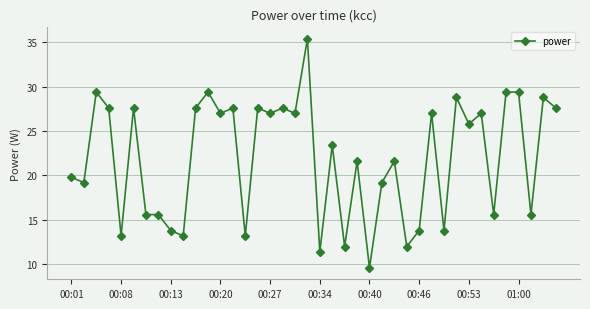

What is the maximum value shown in the chart?

35.4